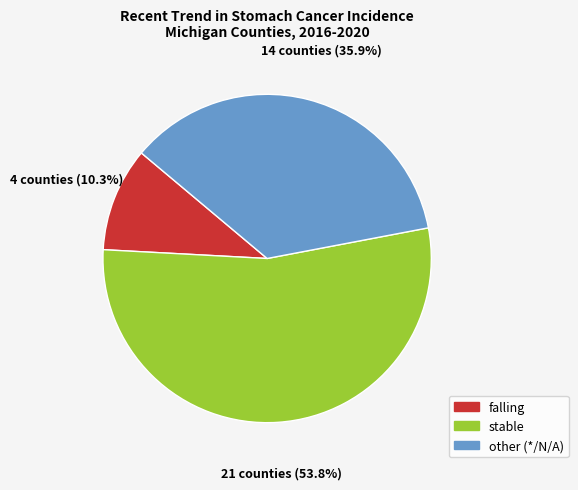

Count the number of slices in the pie.

3